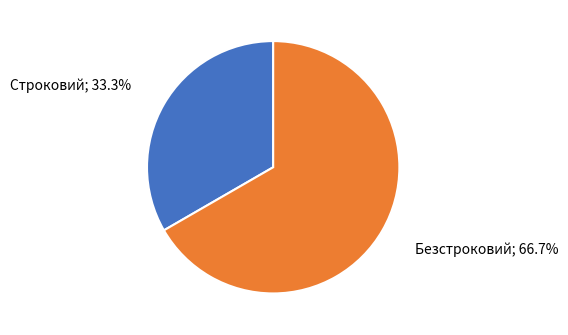

Is there a majority slice in this chart?

Yes